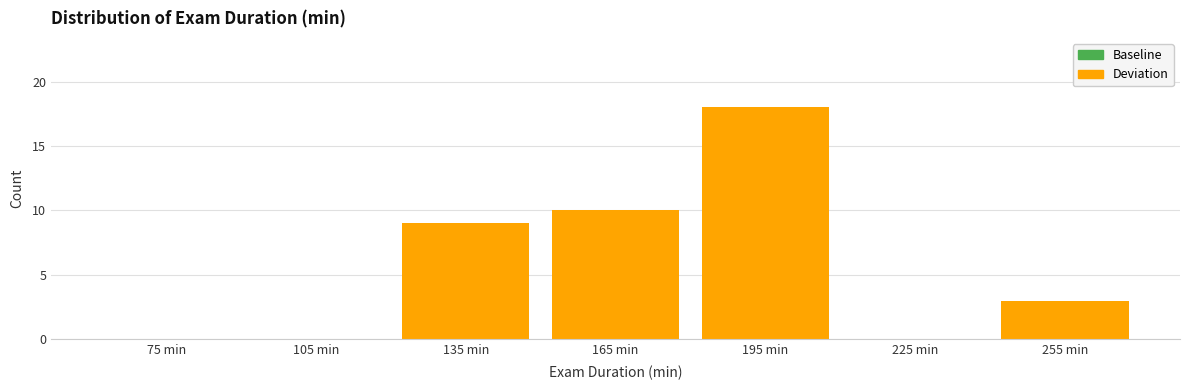

Reading left to right, transcribe this chart: for each bar, give the range it covers on the x-axis and its height. The values are not printed on the chart, so give them approximately, as read against the axis.

60 to 90: 0
90 to 120: 0
120 to 150: 9
150 to 180: 10
180 to 210: 18
210 to 240: 0
240 to 270: 3